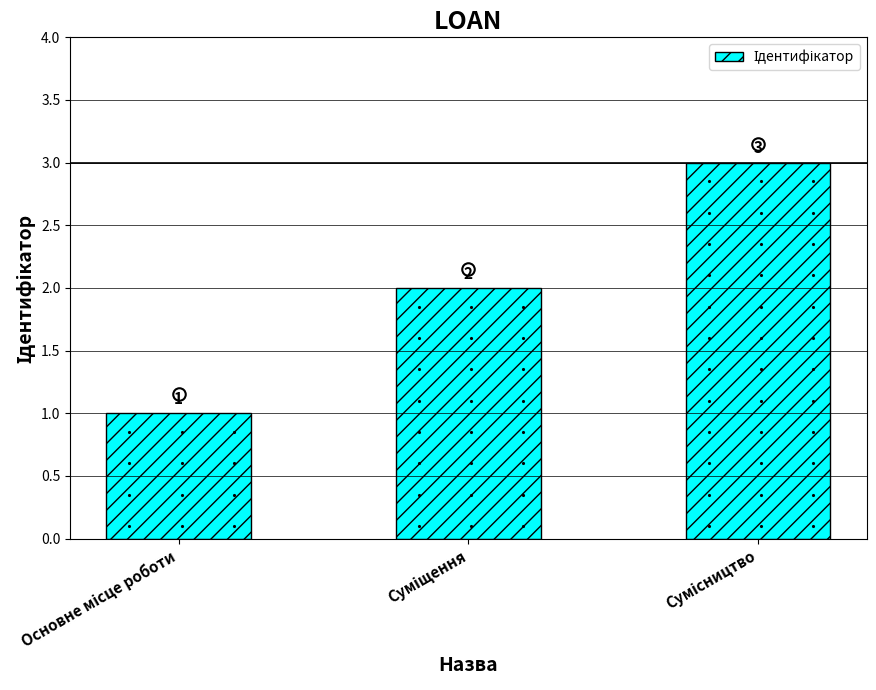

What is the value of the 1st bar from the left?

1